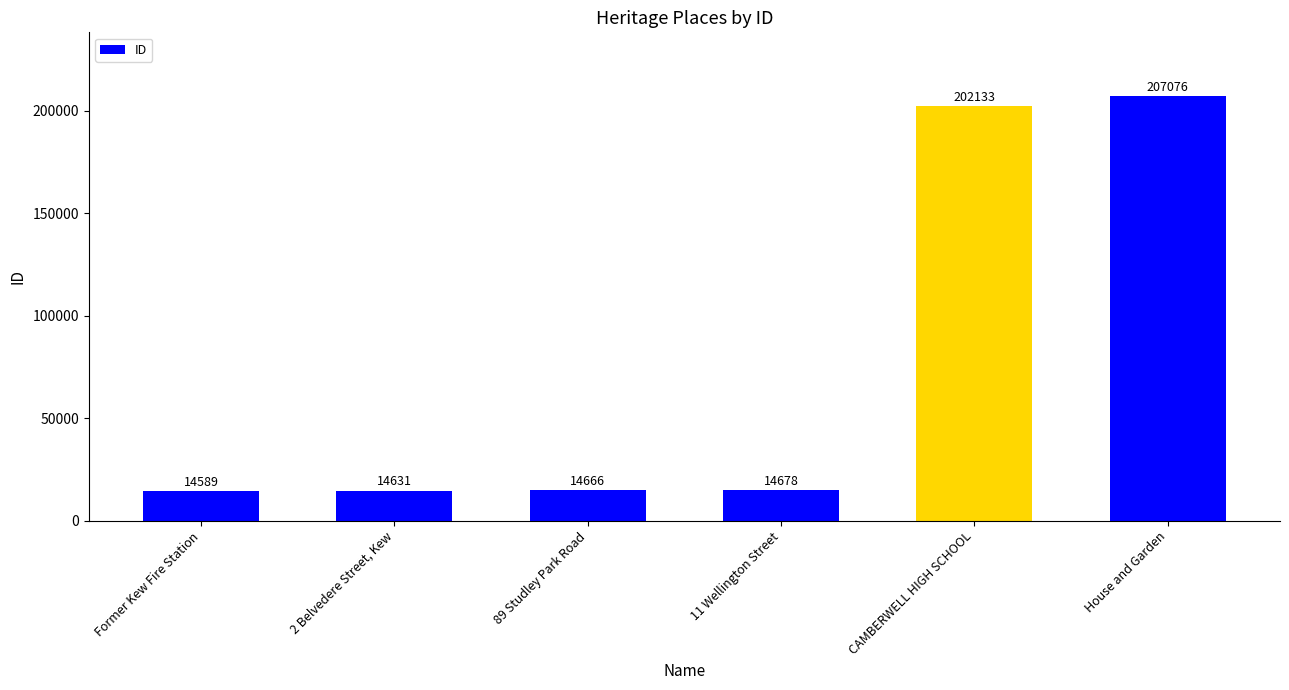

Which label corresponds to the smallest value in the chart?

Former Kew Fire Station